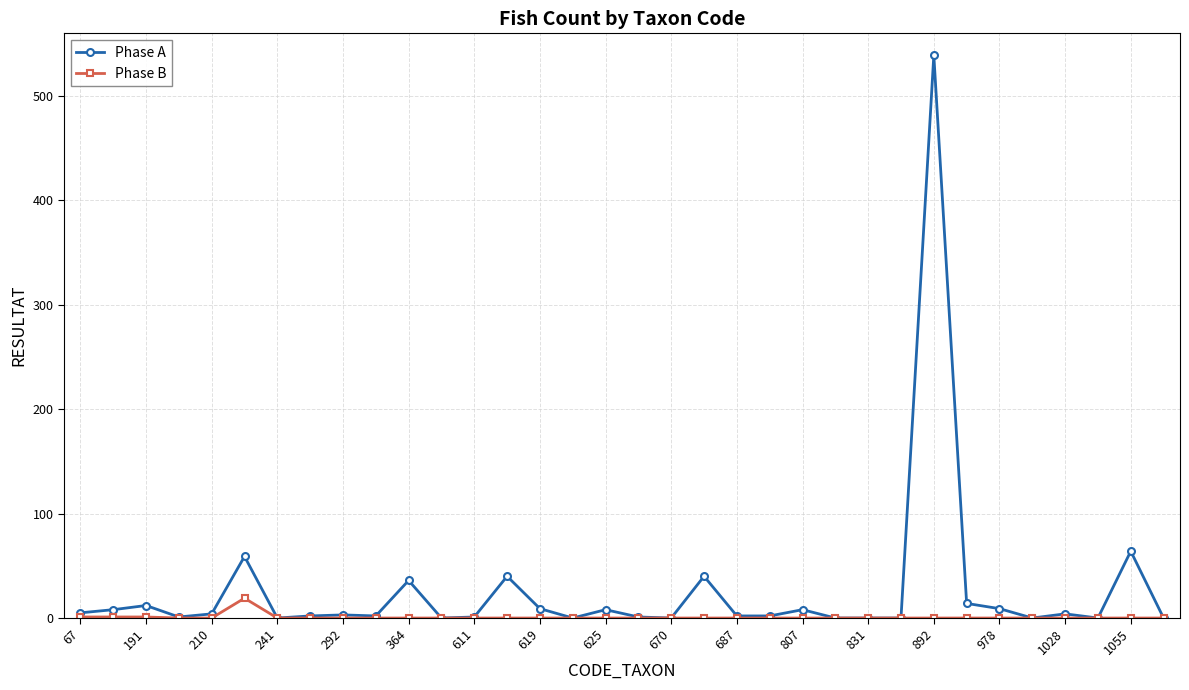

What is the highest value of the Phase A series?

539